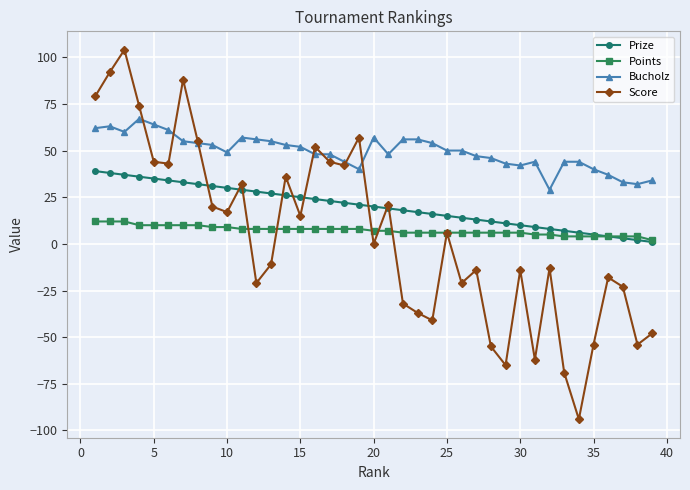

What is the greatest value displayed?

104